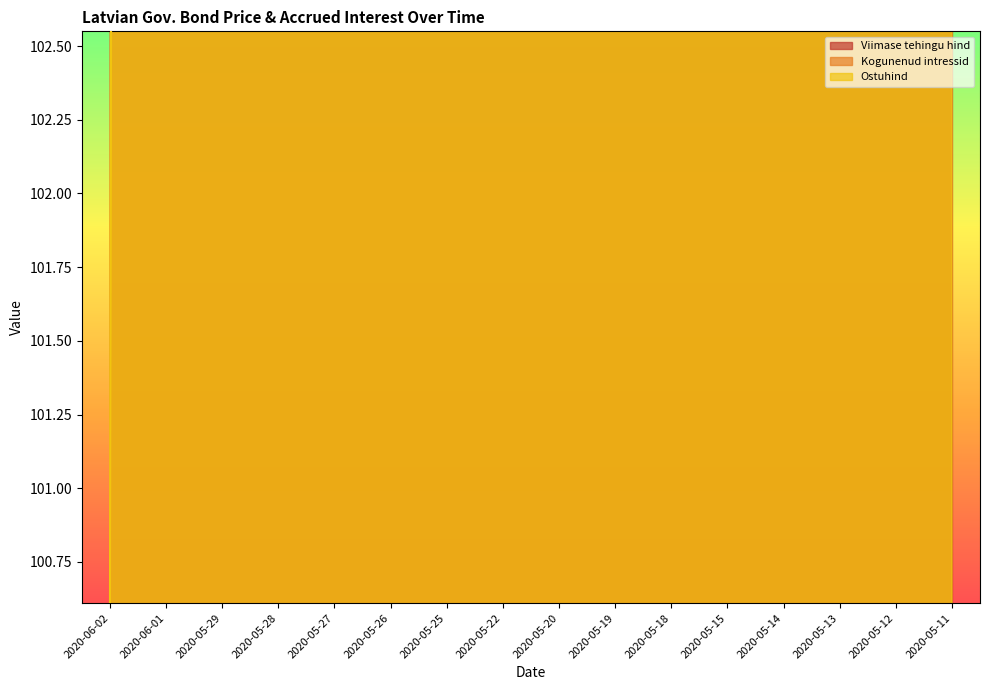

What is the difference between the highest and lowest values at 2020-05-19?

3.8